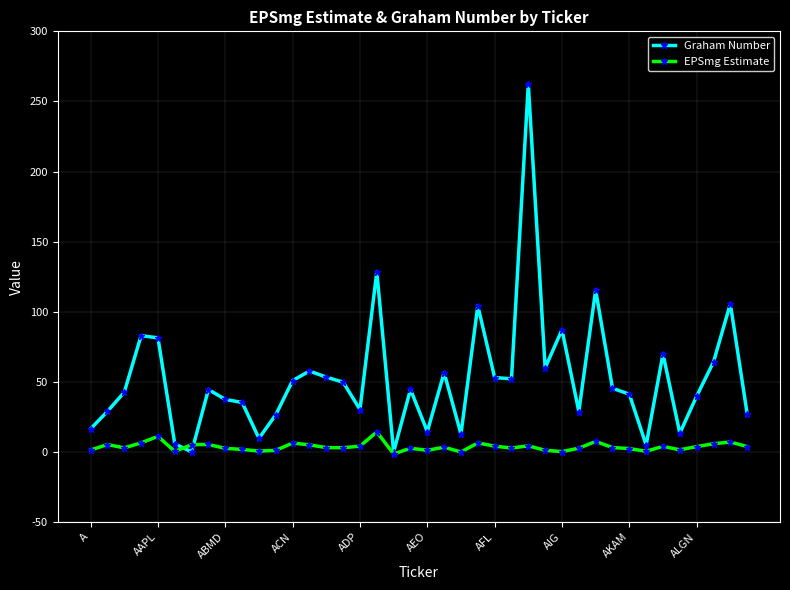

What is the highest value of the EPSmg Estimate series?

14.2